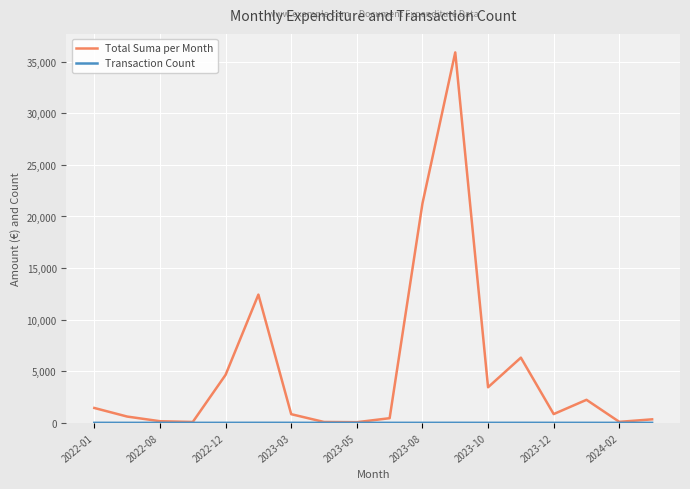

What is the value of the Total Suma per Month point at the 17th from the left?

95.6